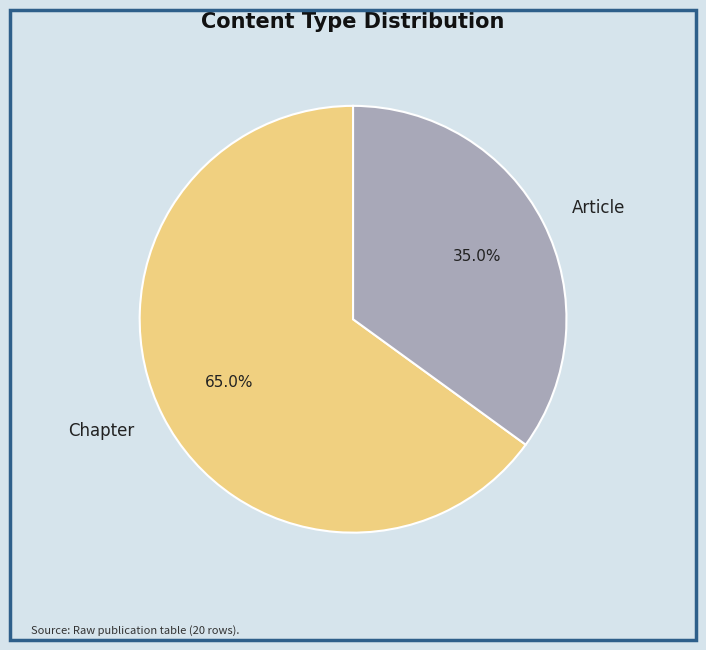

Count the number of slices in the pie.

2